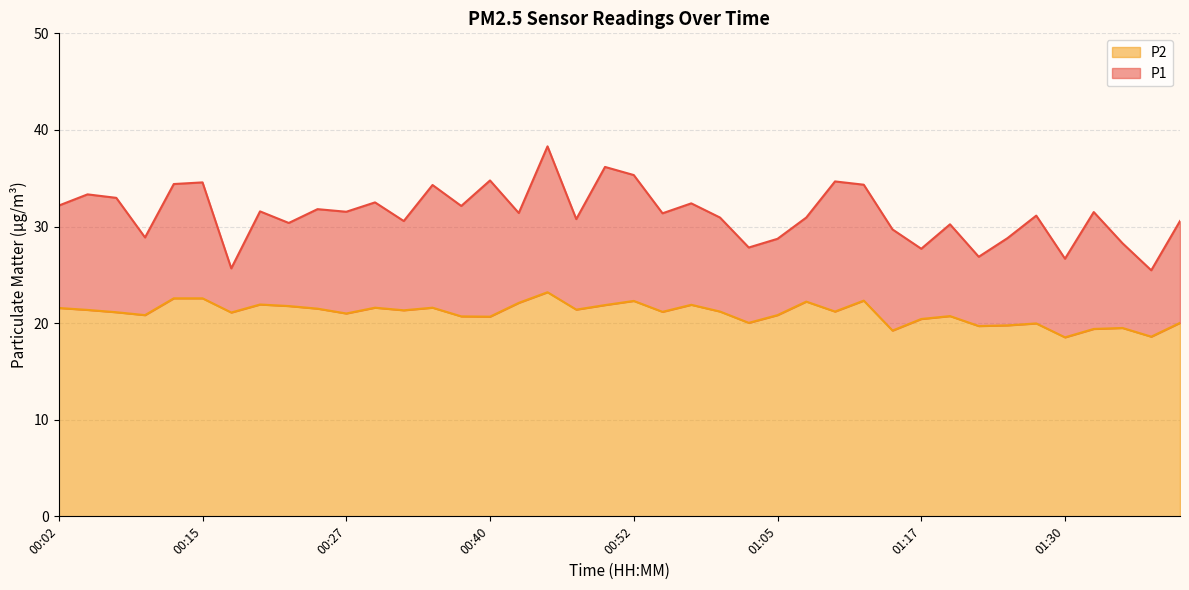

Where does the P2 series first go above 21?

00:02